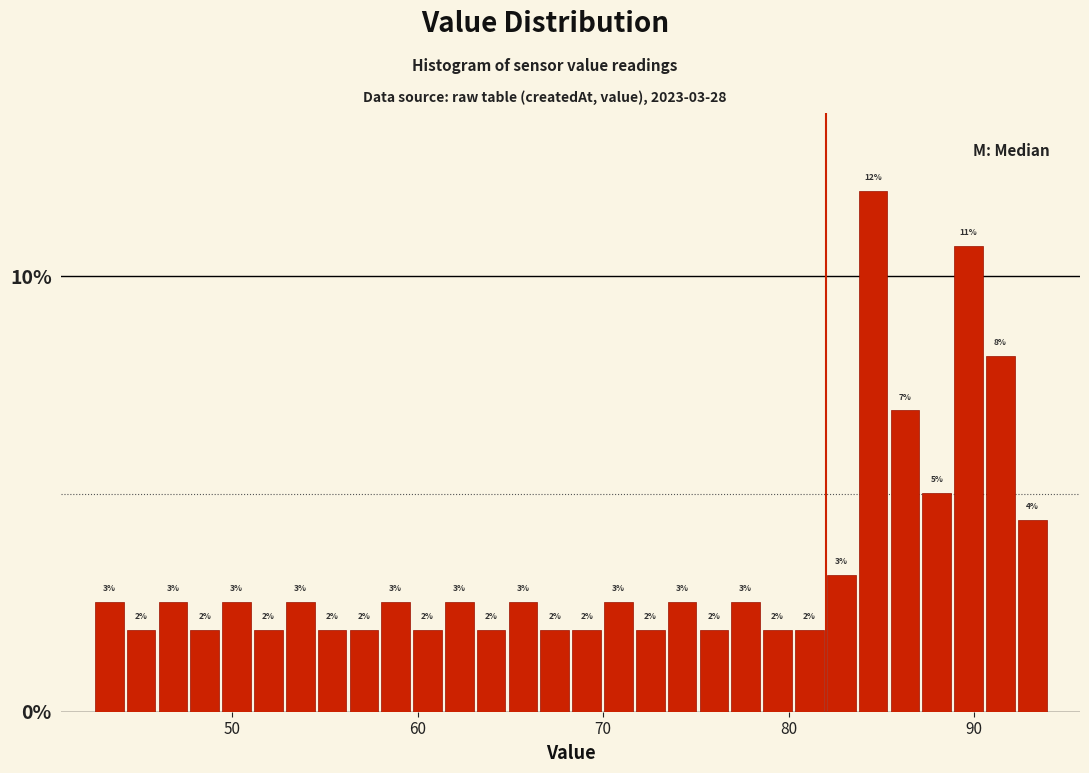

Around what value on the x-axis is the tallest bar? Give the approximate position of its centre, as read against the axis.

85